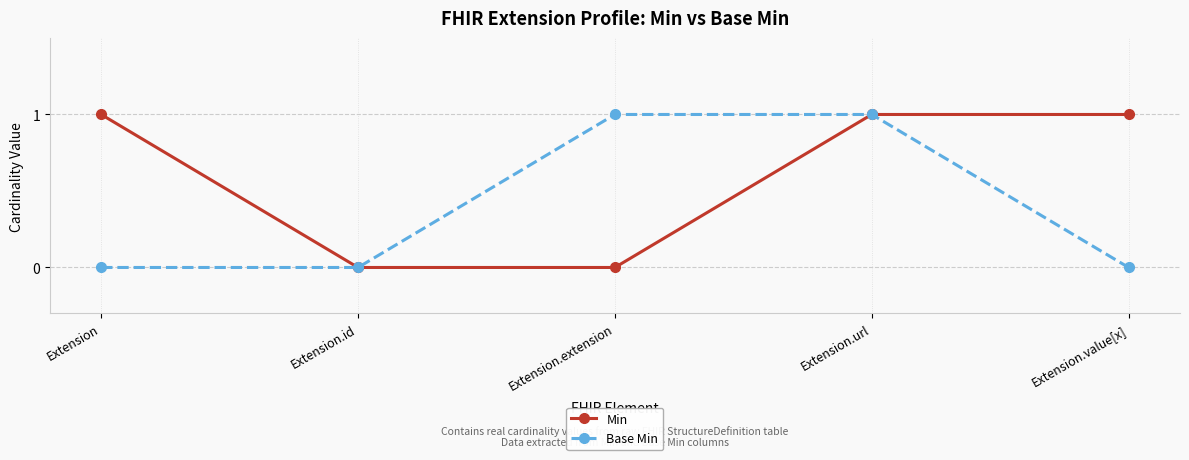

What is the label of the 1st point from the right?

Extension.value[x]